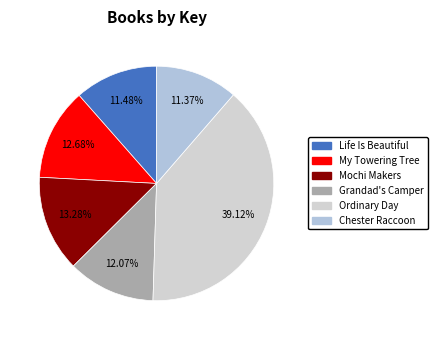

What is the ratio of the value at Chester Raccoon to the value at Mochi Makers?

0.9